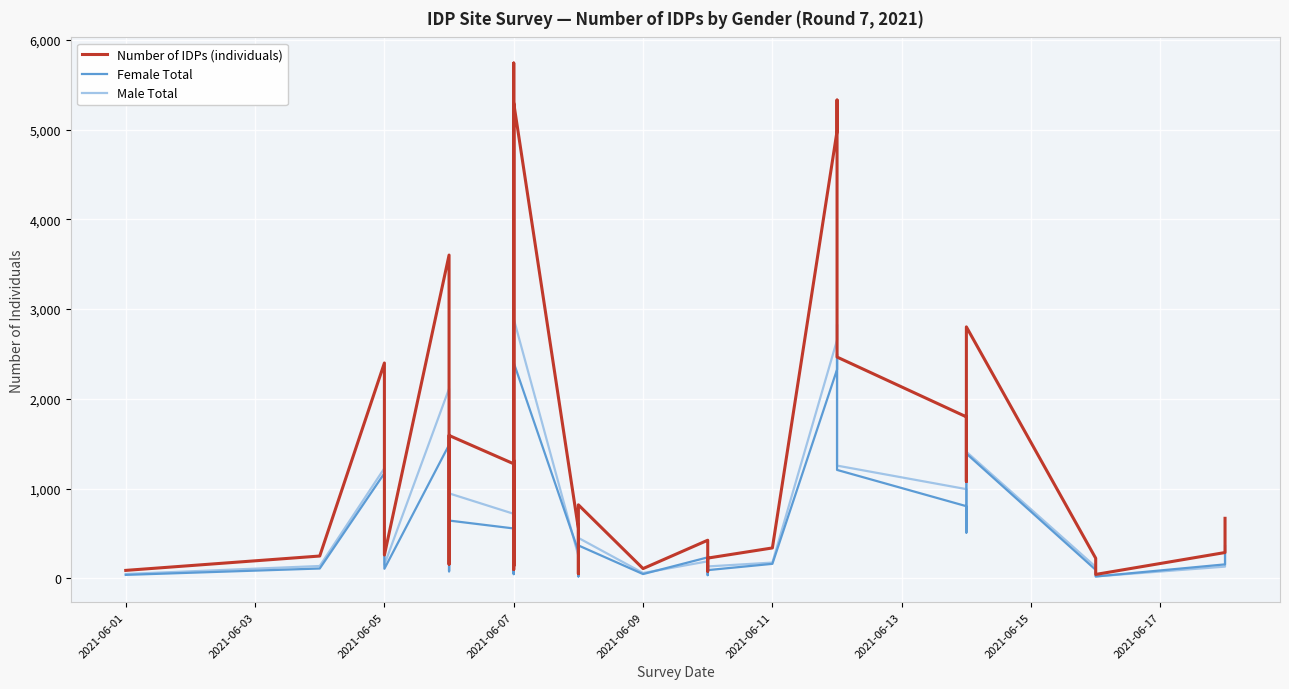

Which series has the largest range (max minus min)?

Number of IDPs (individuals)